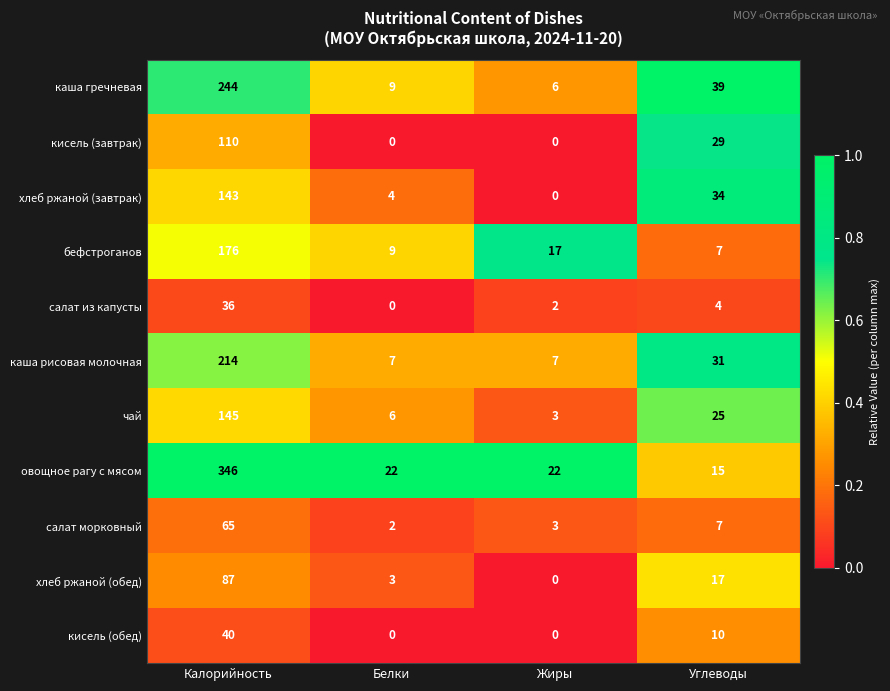

Count the number of categories in the chart.

4